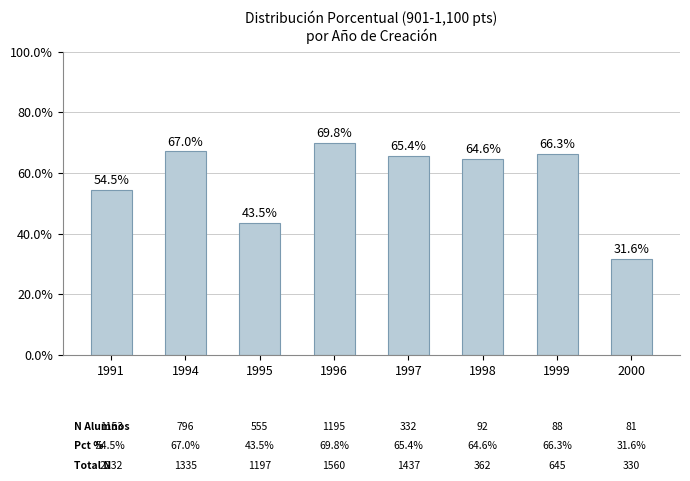

Where does the data first go above 65?

1994